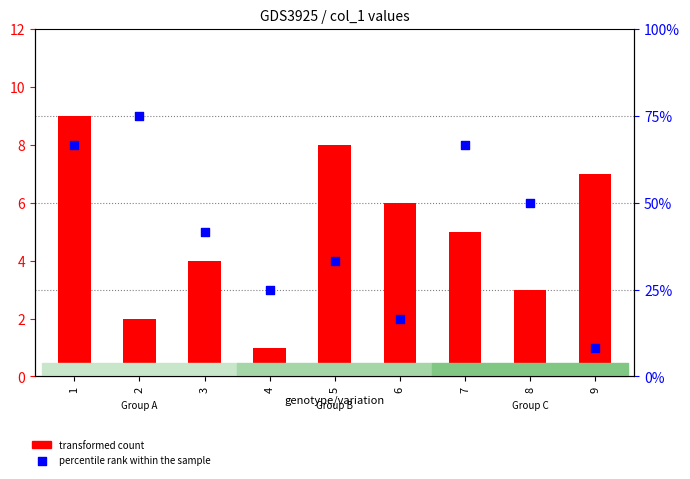

At how many categories does at least one series exceed 7?

4